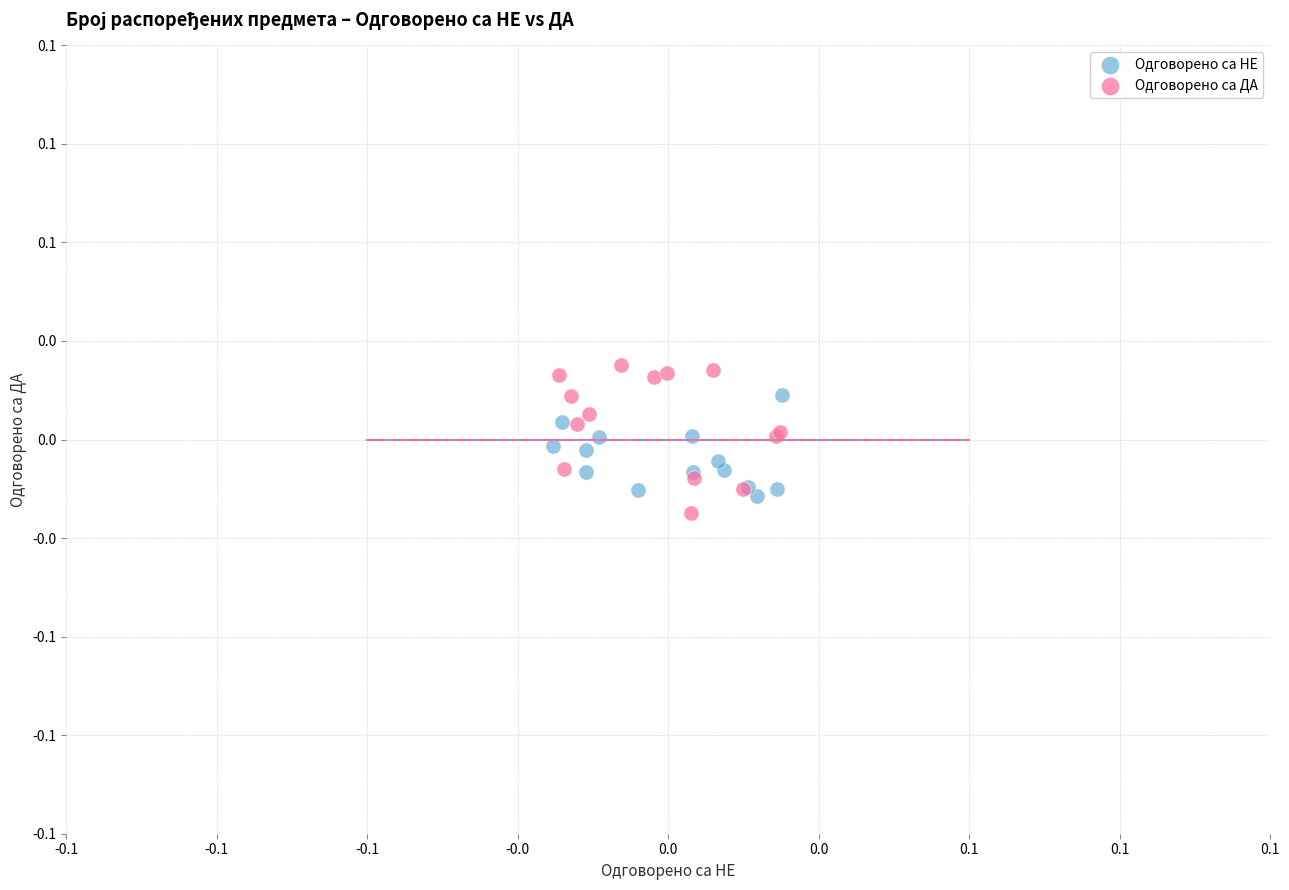

Which series contains the highest Y value?

Одговорено са ДА